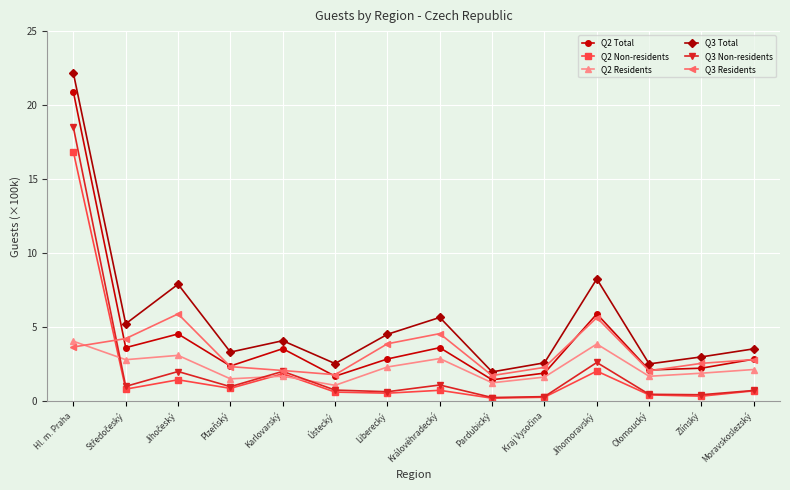

True or false: Q2 Residents has more than 2 interior local peaks.

True